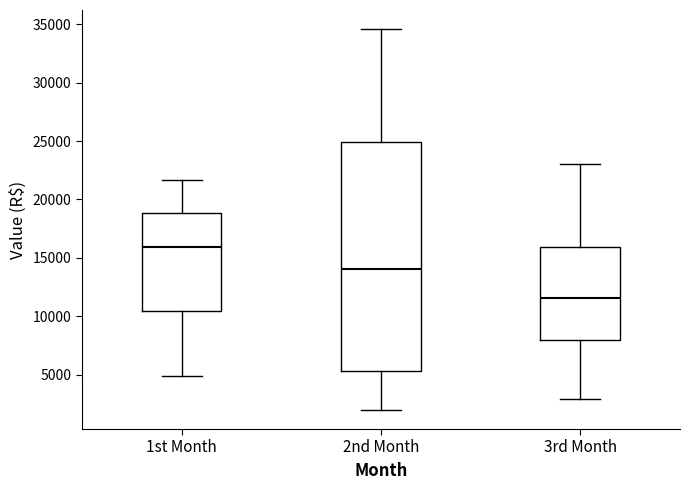

Comparing the boxes themselves (not the whiskers), which one is the tallest?

2nd Month